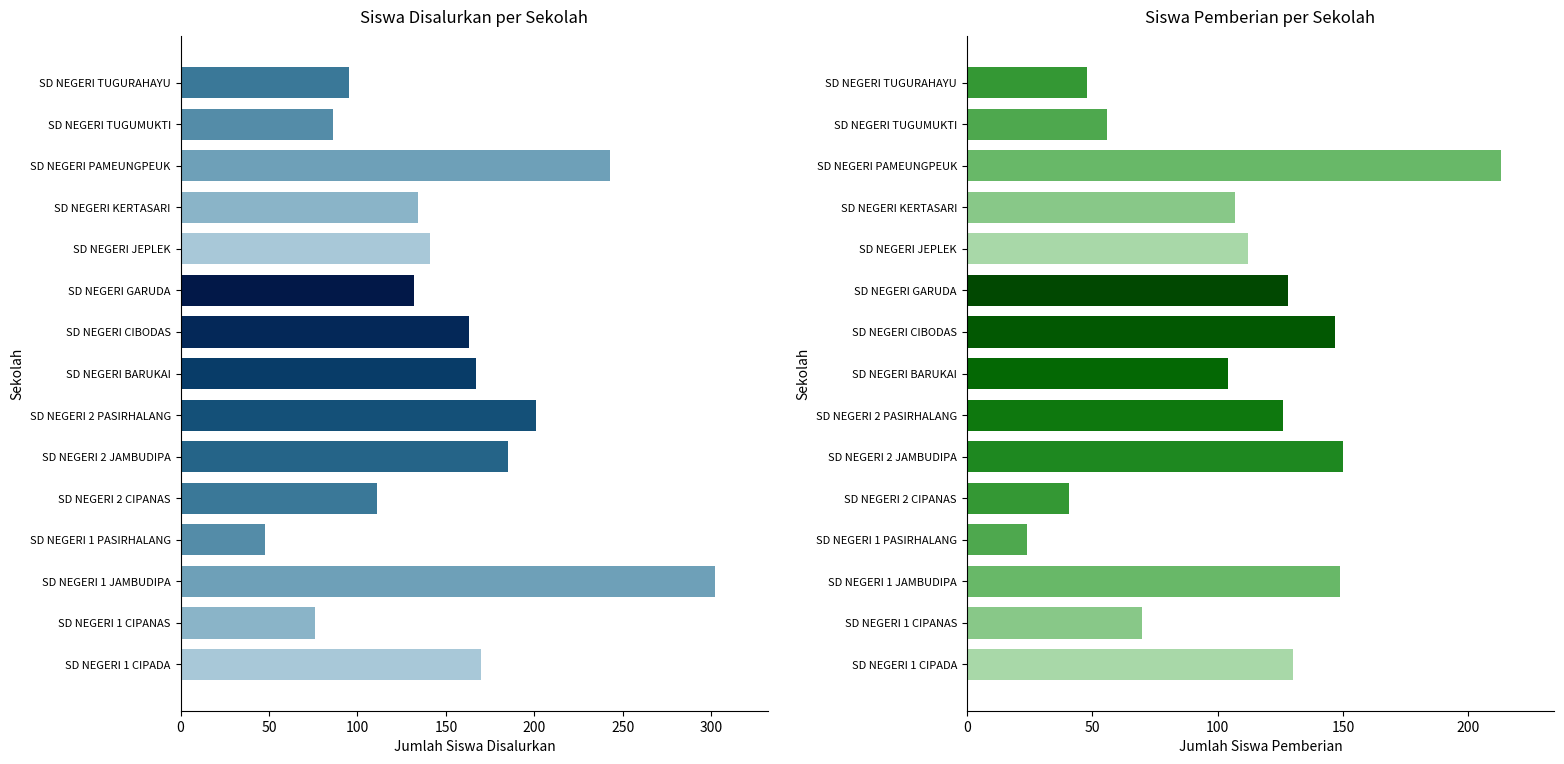

At which category is the sum across all series the highest?

SD NEGERI PAMEUNGPEUK